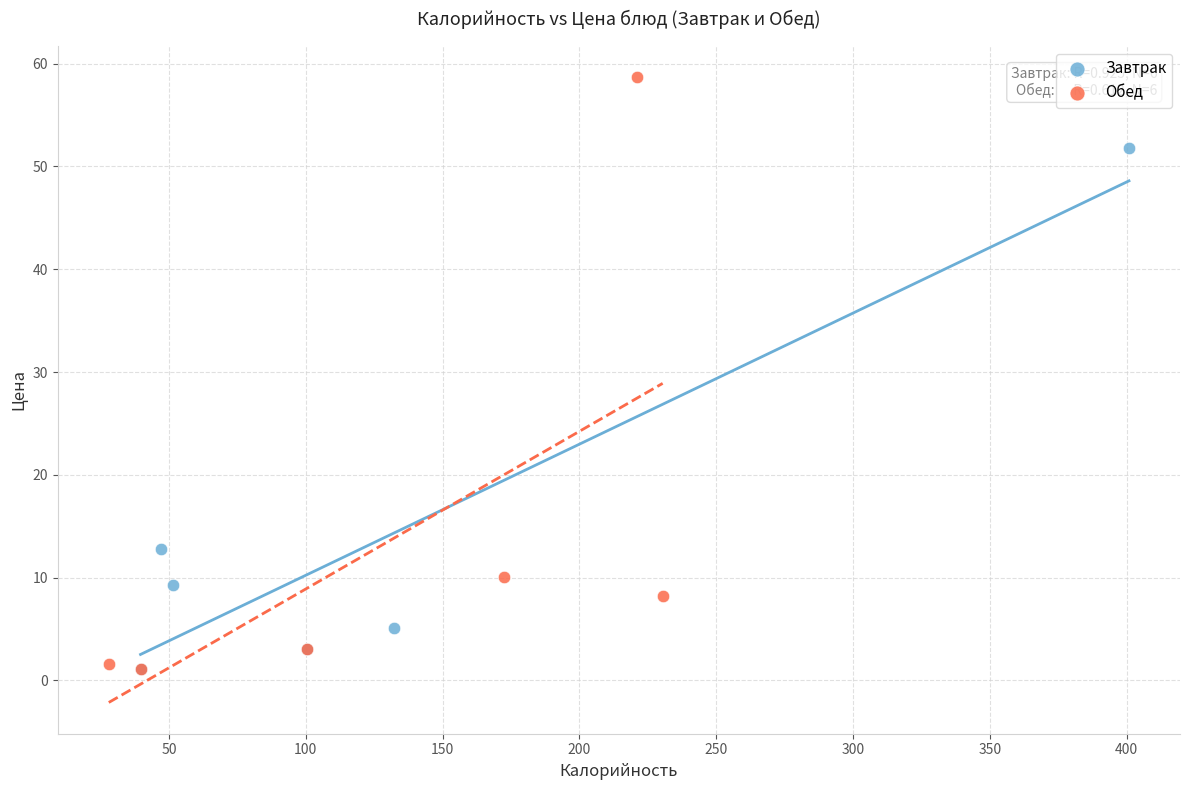

Which series contains the highest Y value?

Обед